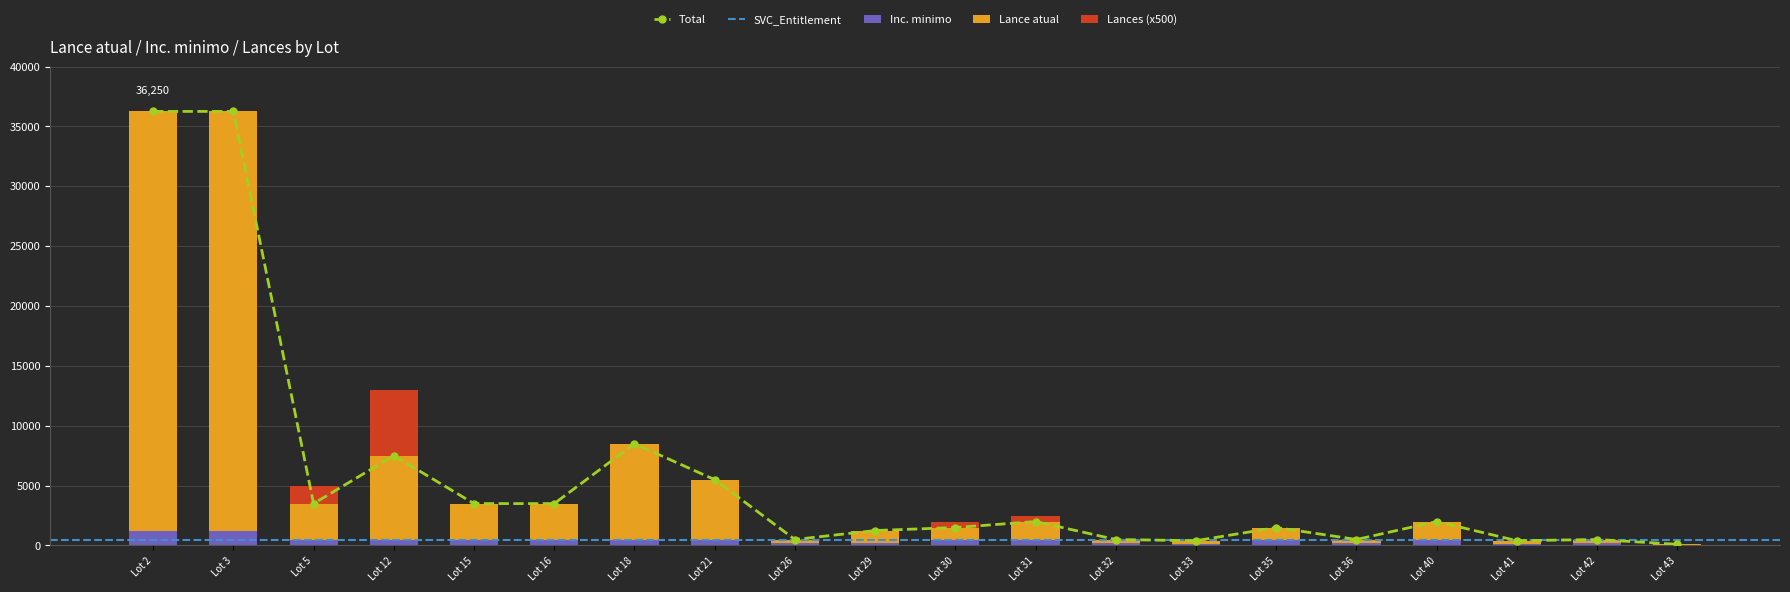

What is the difference between the second highest and minimum values in the Inc. minimo series?

1200